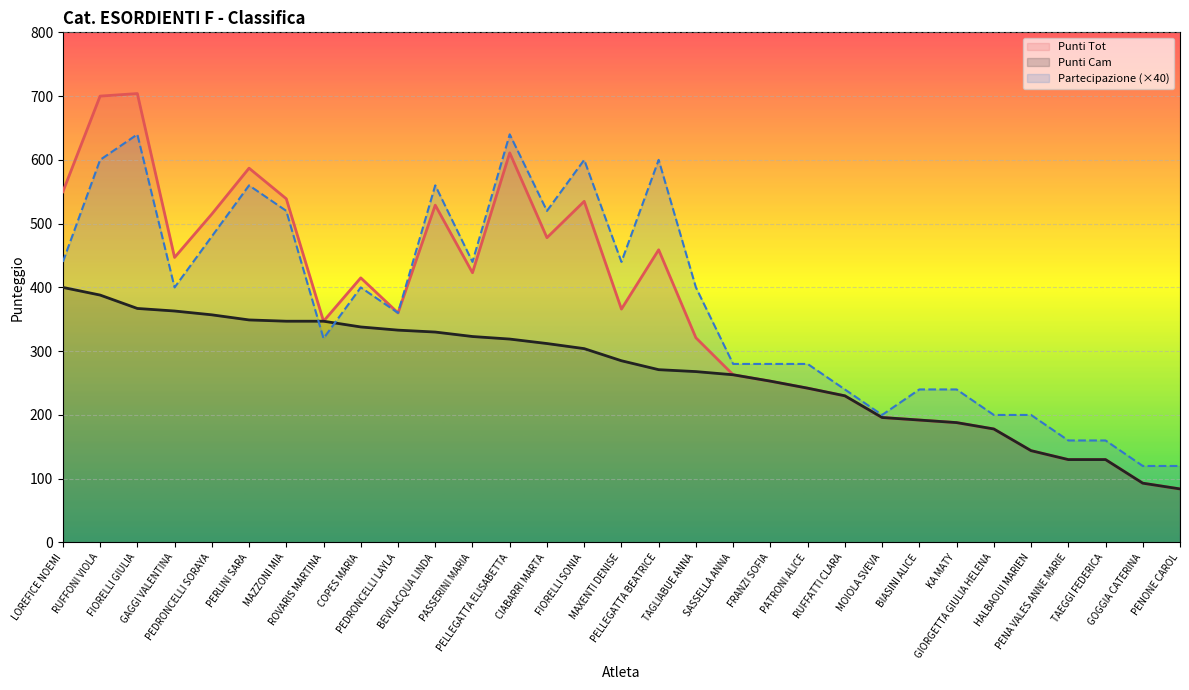

What is the difference between the highest and lowest values at SASSELLA ANNA?

17